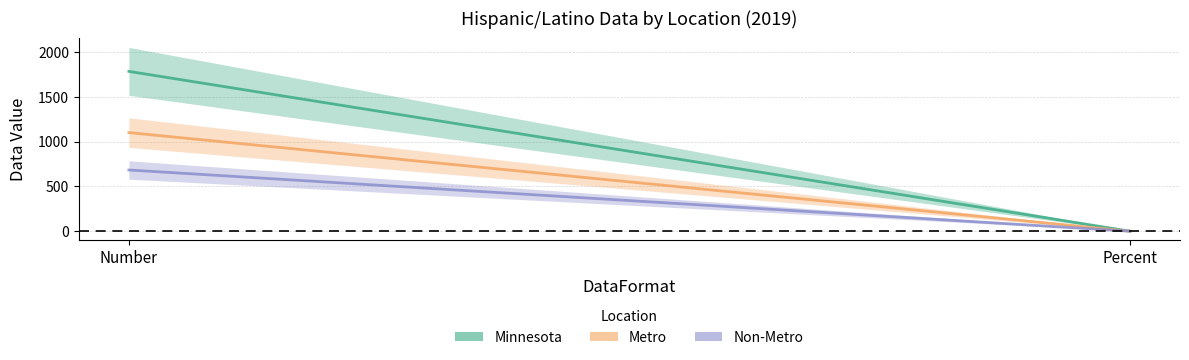

Which series changed the most between Number and Percent?

Minnesota